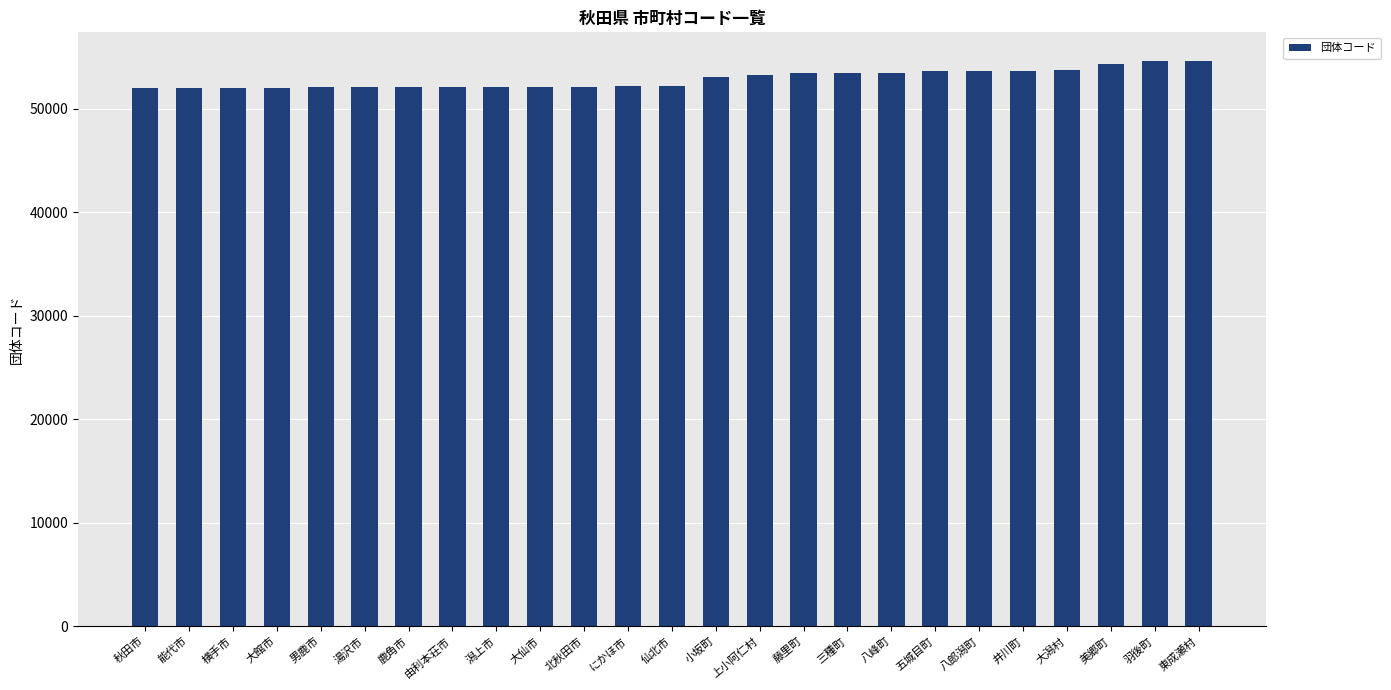

What is the label of the 3rd bar from the left?

横手市